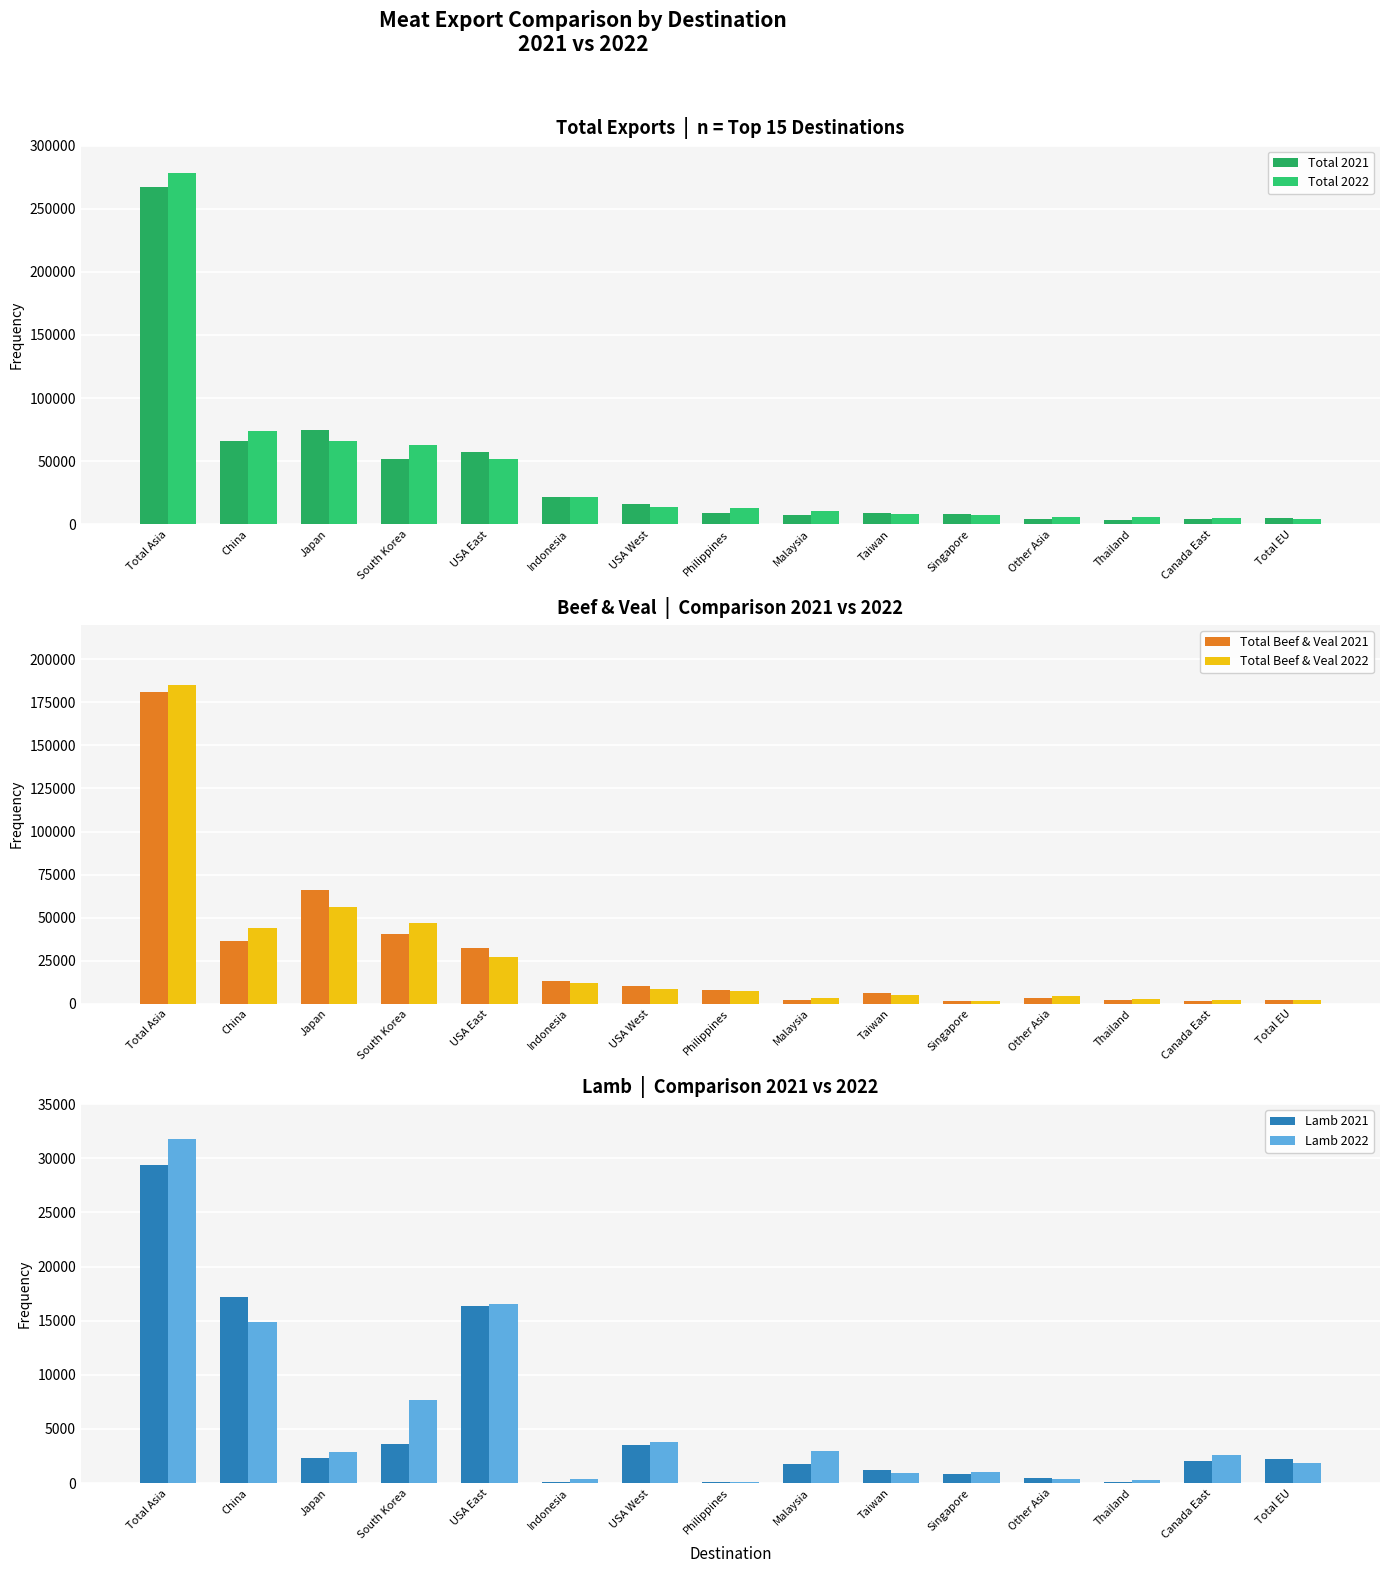

Count the number of data series in this chart.

6